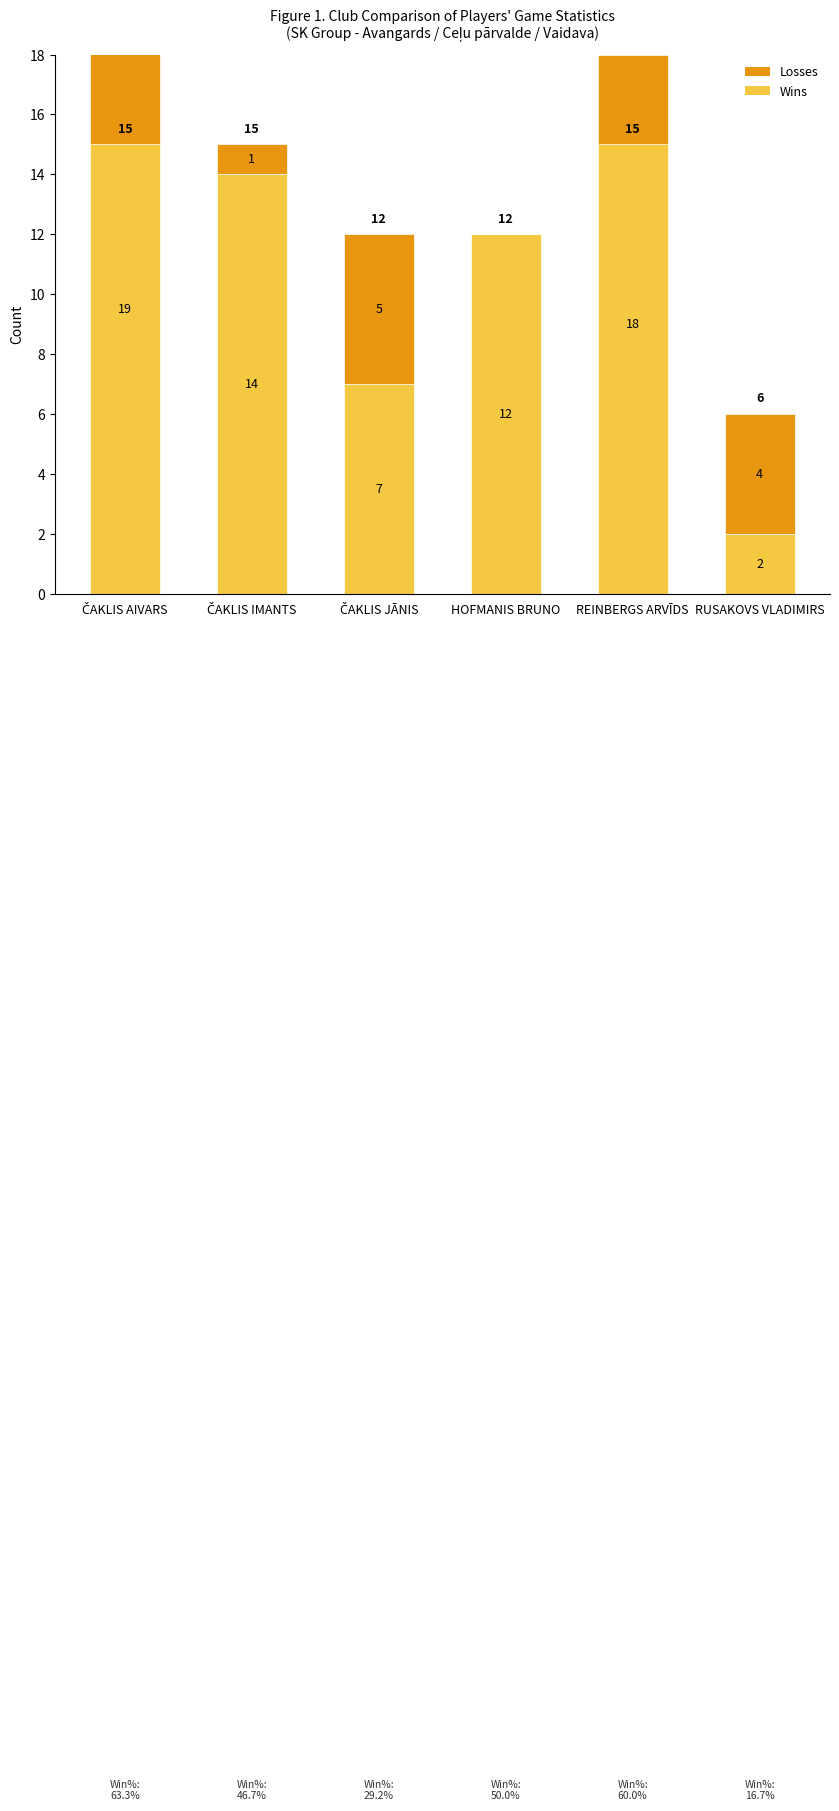

Which series changed the most between ČAKLIS AIVARS and REINBERGS ARVĪDS?

Wins